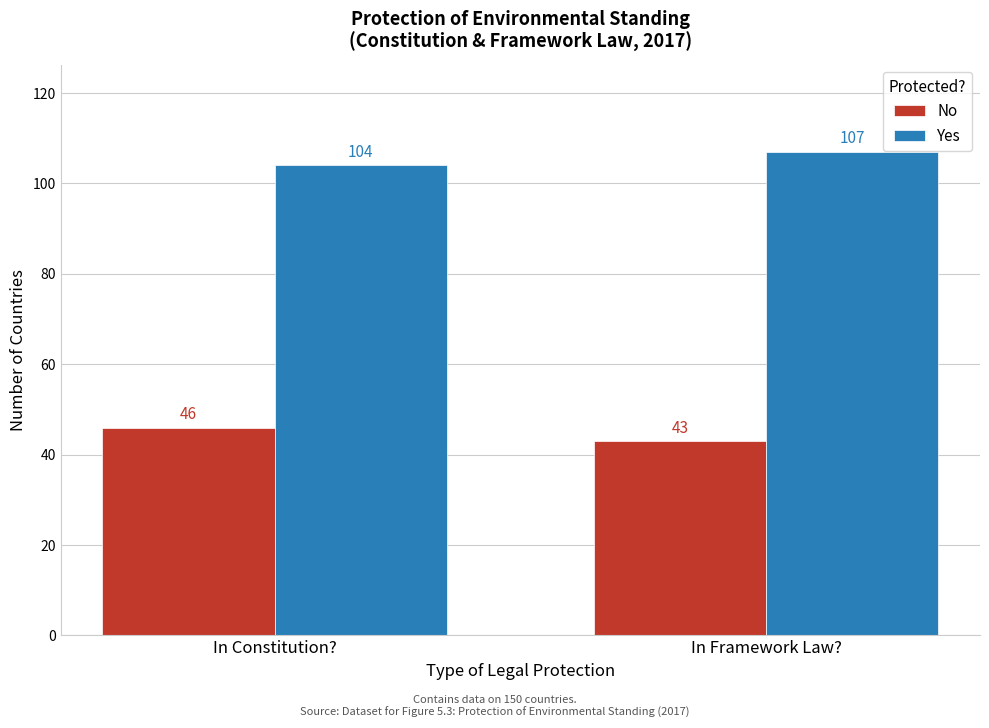

Reading left to right, transcribe all the data shown in this chart.

No: In Constitution?=46	In Framework Law?=43
Yes: In Constitution?=104	In Framework Law?=107